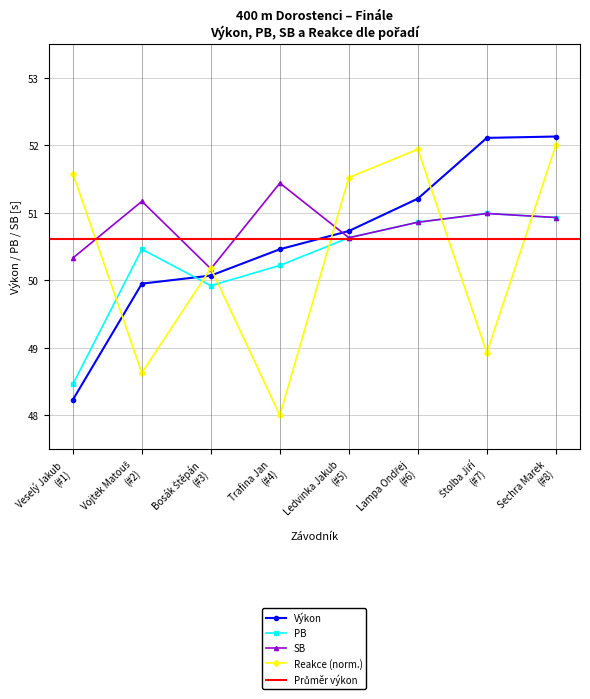

What is the highest value of the PB series?

51.0